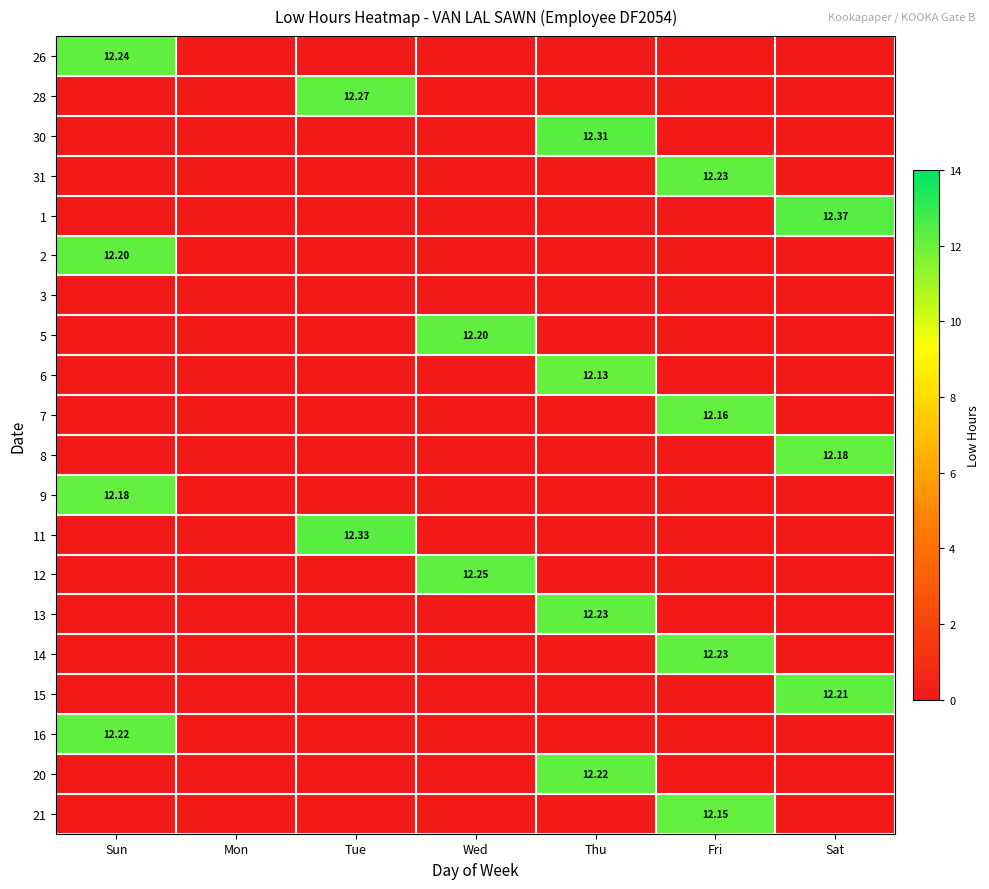

How many distinct data groups are displayed?

20